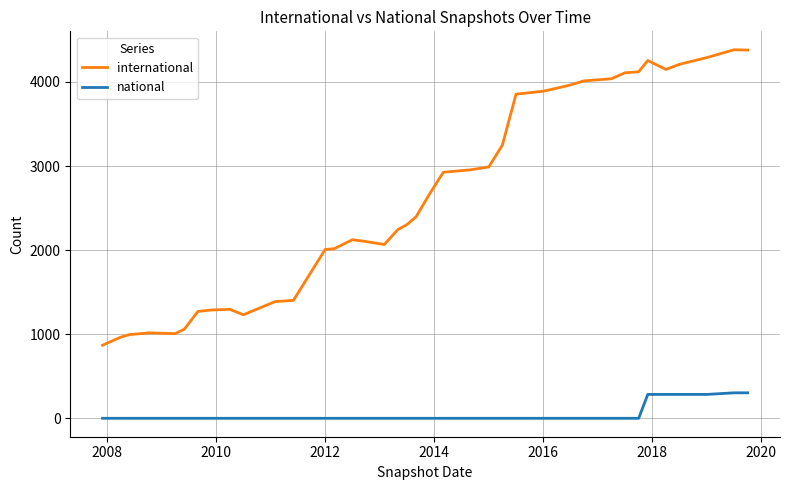

What is the average value of the international series?

2611